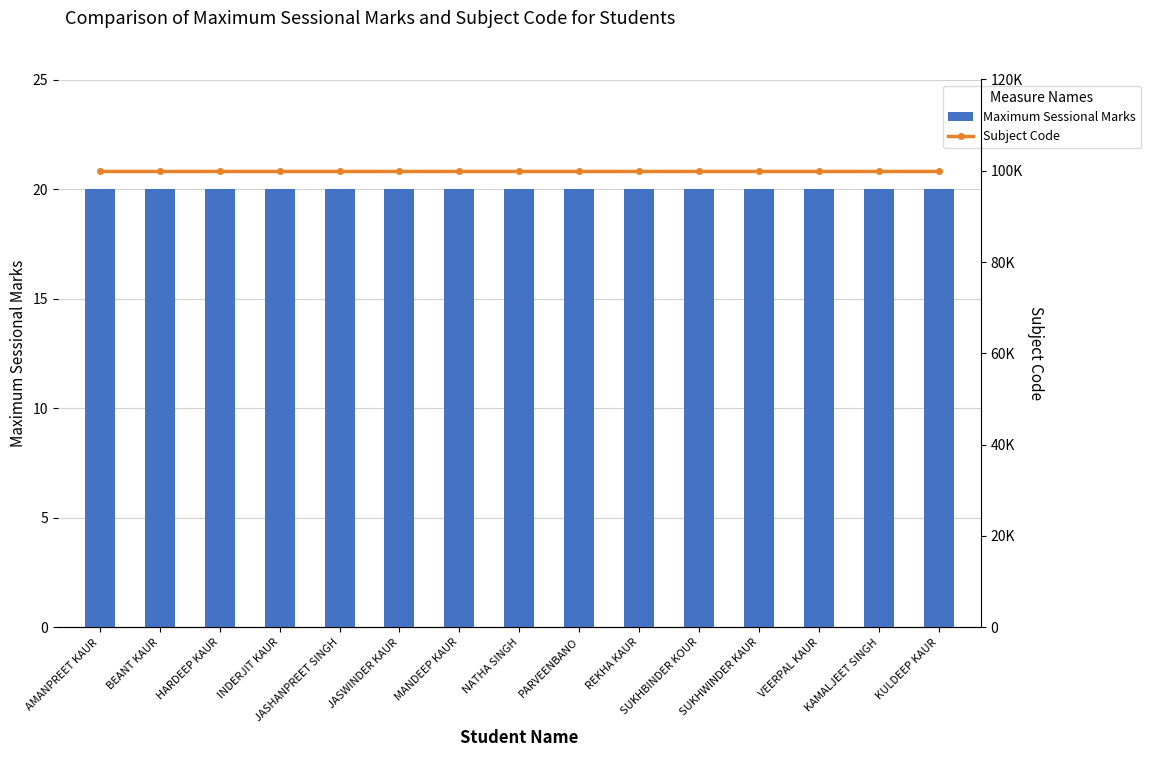

Which has a higher value, KAMALJEET SINGH or INDERJIT KAUR?

KAMALJEET SINGH